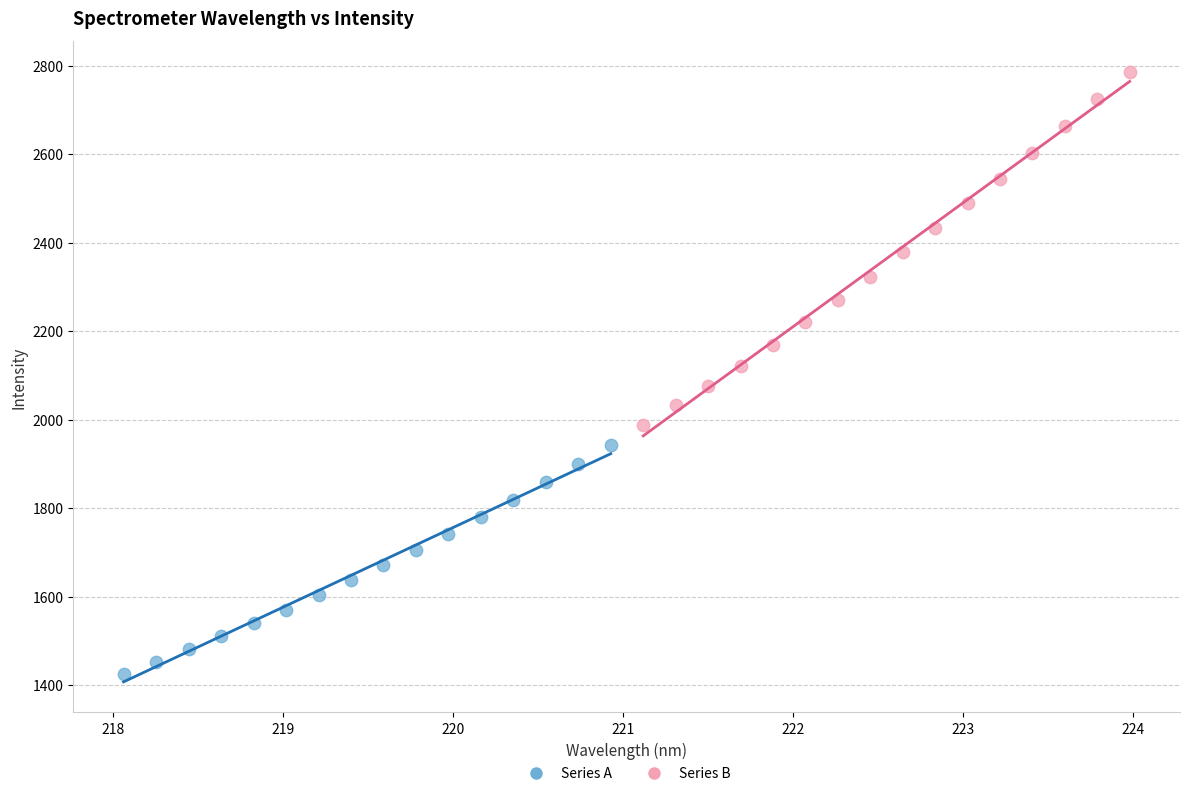

Which series contains the lowest Y value?

Series A